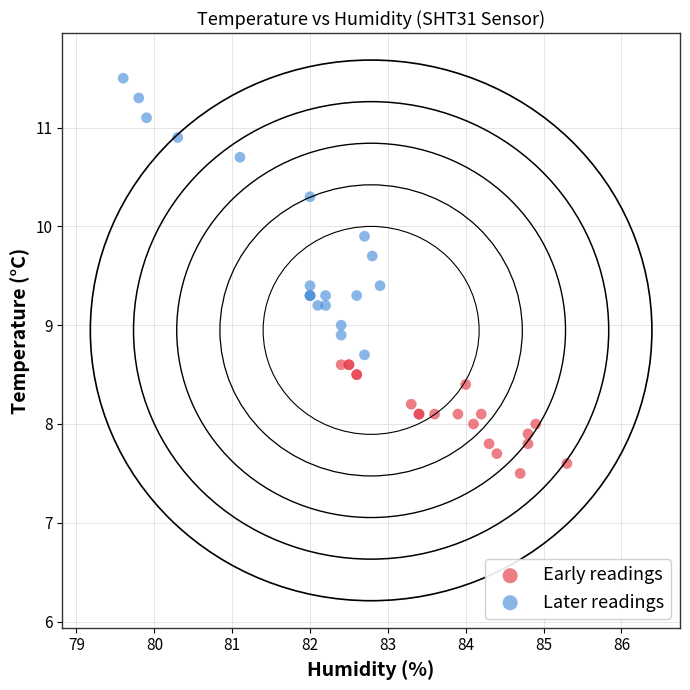

What are all the series names shown in the legend?

Early readings, Later readings